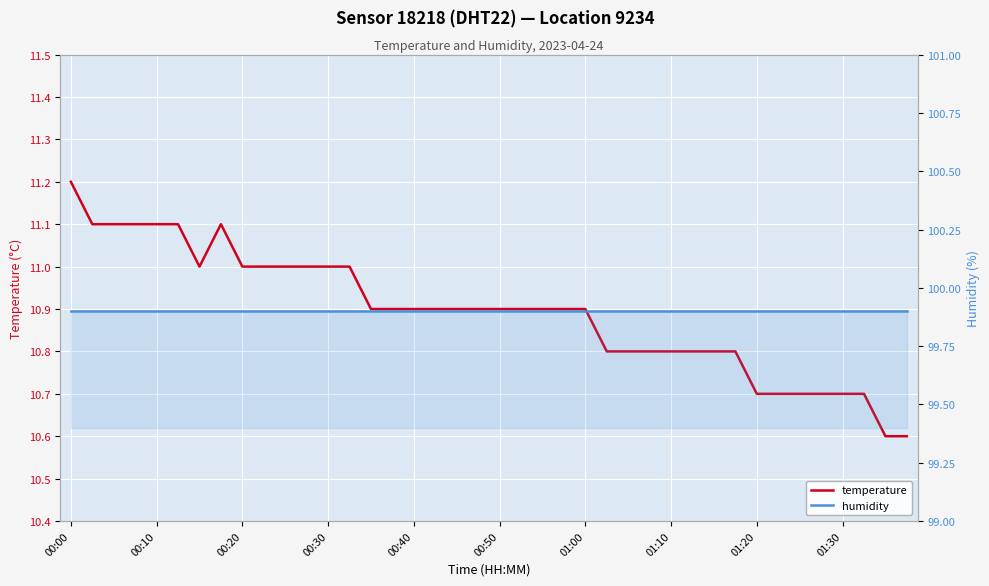

Reading left to right, list all the values displayed in this chart.

temperature: 11.2	11.1	11.1	11.1	11.1	11.1	11.0	11.1	11.0	11.0	11.0	11.0	11.0	11.0	10.9	10.9	10.9	10.9	10.9	10.9	10.9	10.9	10.9	10.9	10.9	10.8	10.8	10.8	10.8	10.8	10.8	10.8	10.7	10.7	10.7	10.7	10.7	10.7	10.6	10.6
humidity: 99.9	99.9	99.9	99.9	99.9	99.9	99.9	99.9	99.9	99.9	99.9	99.9	99.9	99.9	99.9	99.9	99.9	99.9	99.9	99.9	99.9	99.9	99.9	99.9	99.9	99.9	99.9	99.9	99.9	99.9	99.9	99.9	99.9	99.9	99.9	99.9	99.9	99.9	99.9	99.9